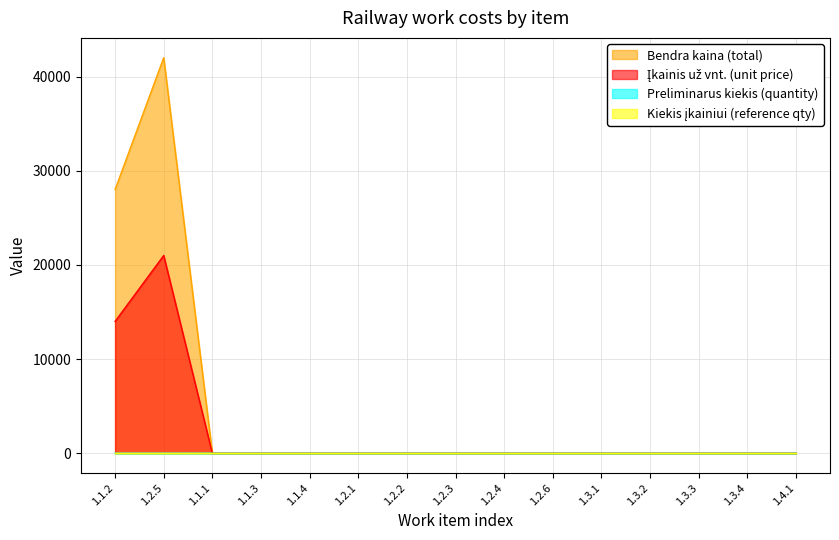

At which category does the chart reach its minimum across all series?

1.1.1